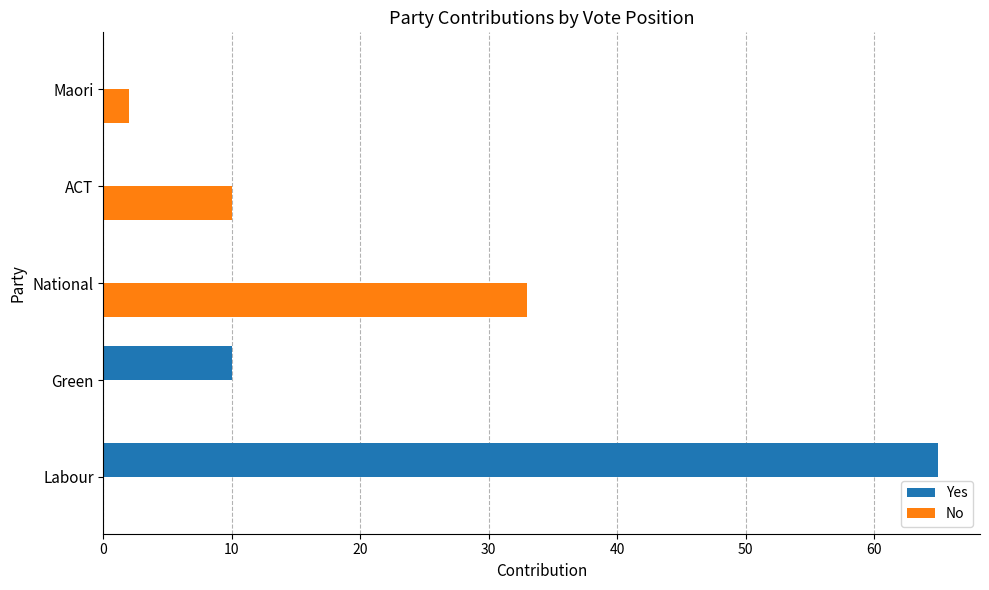

True or false: No has a value of -22 at Green.

False